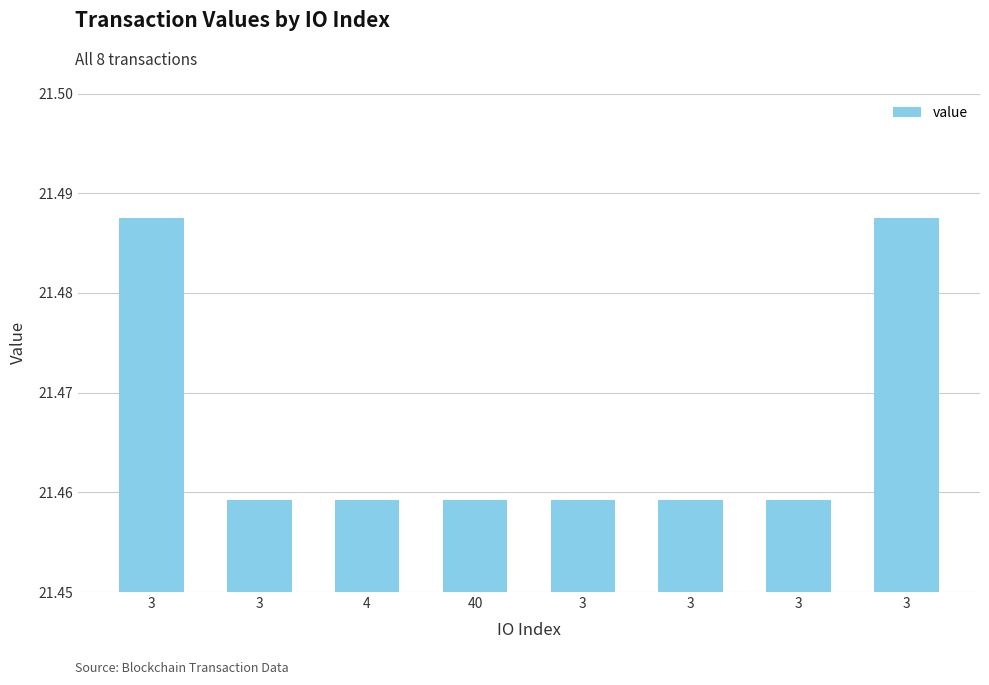

Is it true that the value at 3 is 31.5?

False